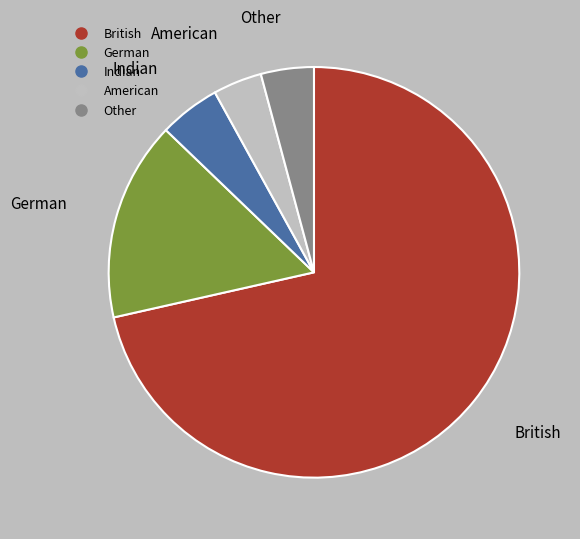

Is it true that Indian is 11% of the pie?

False